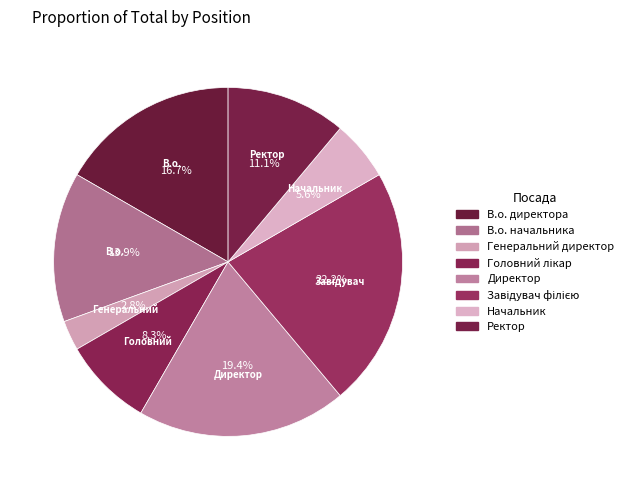

Do В.о. директора and Ректор together represent more than half of the pie?

No